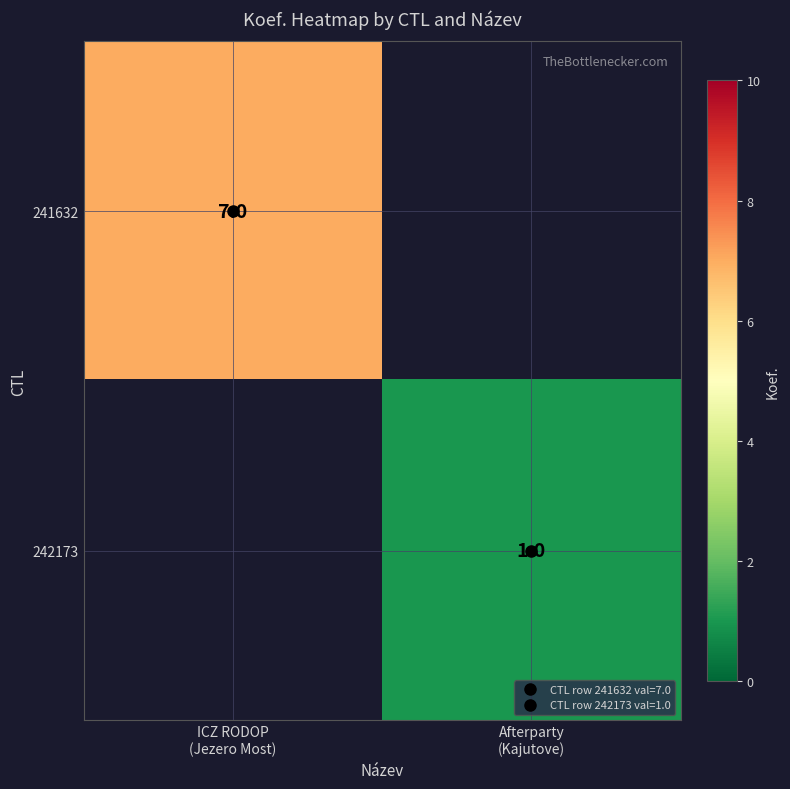

At which label is 241632 closest to 7?

ICZ RODOP (Jezero Most)